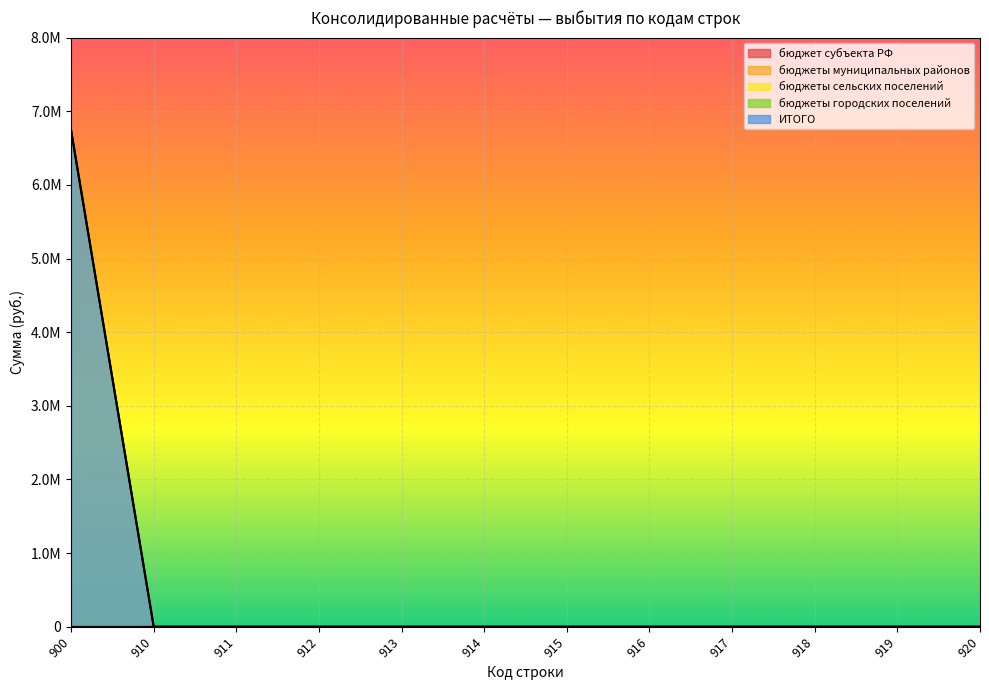

Does the chart display data point markers on the line(s)?

No